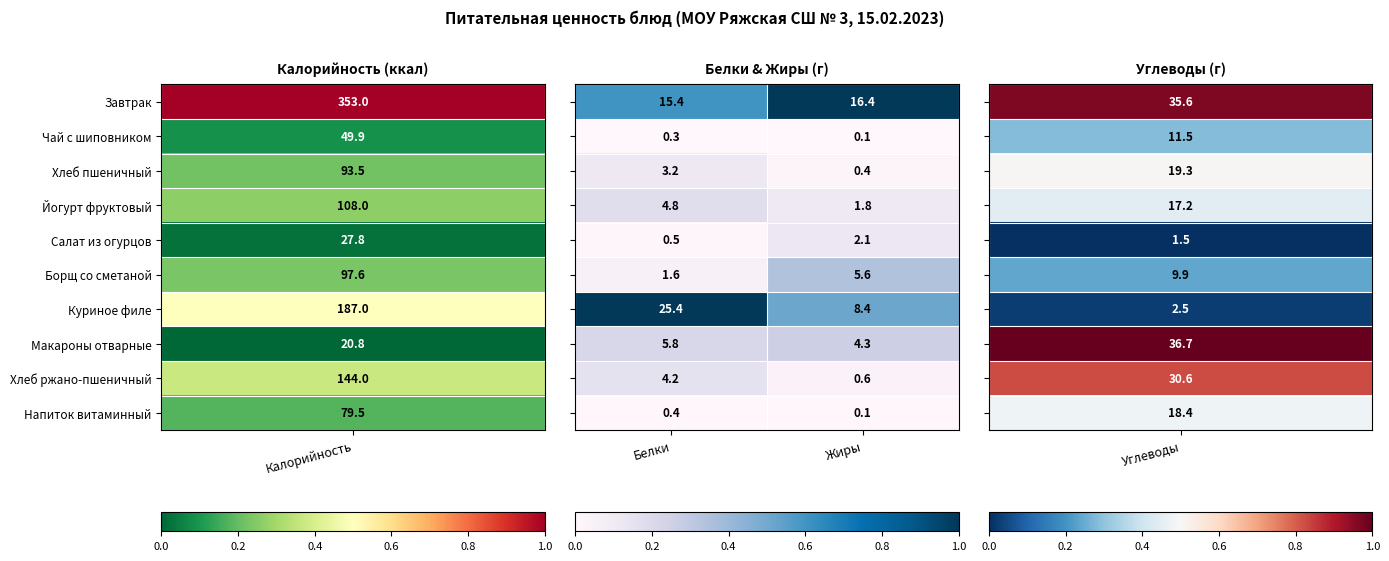

What is the greatest value displayed?

25.4